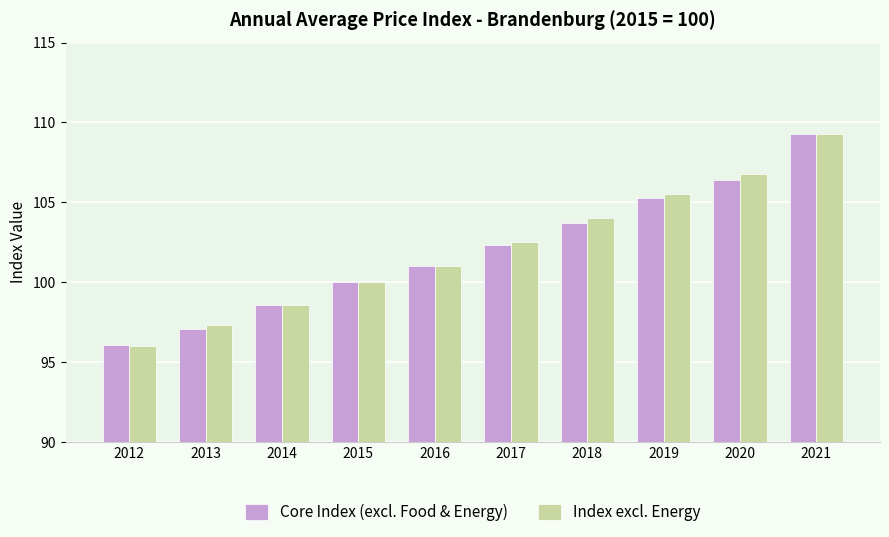

Rank the categories by Index excl. Energy value from lowest to highest.

2012, 2013, 2014, 2015, 2016, 2017, 2018, 2019, 2020, 2021